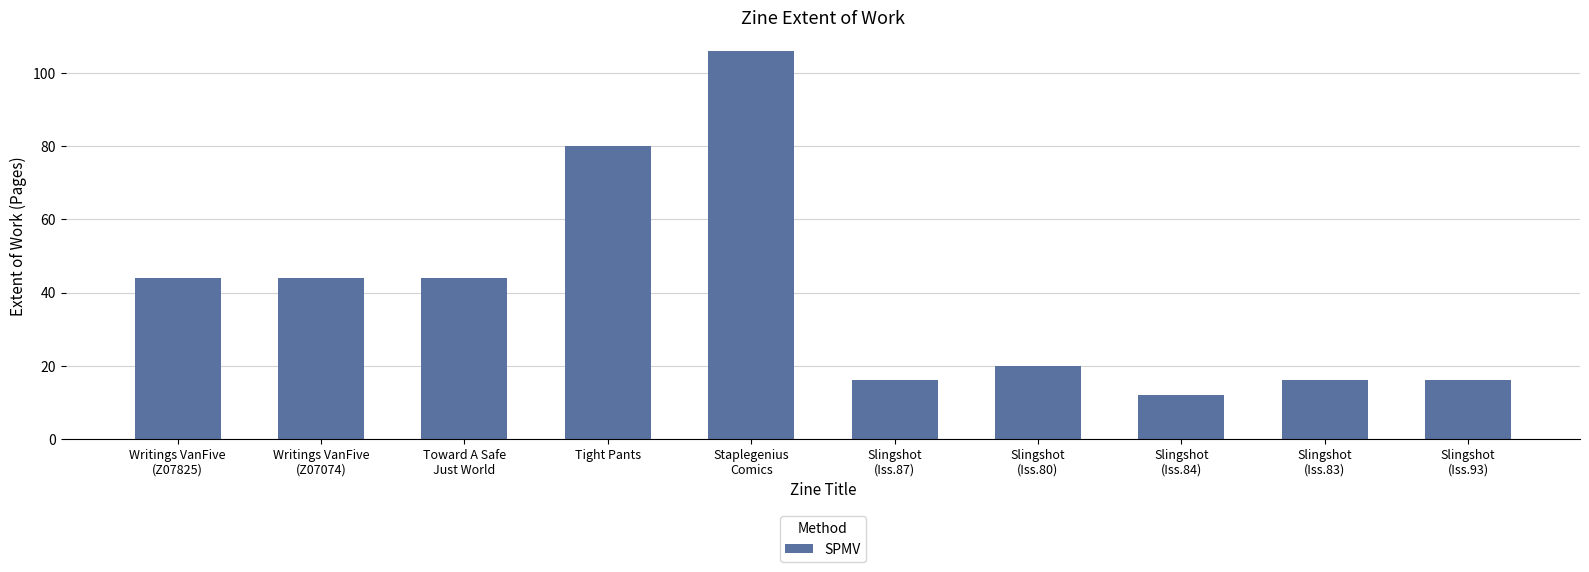

What is the average value?

40